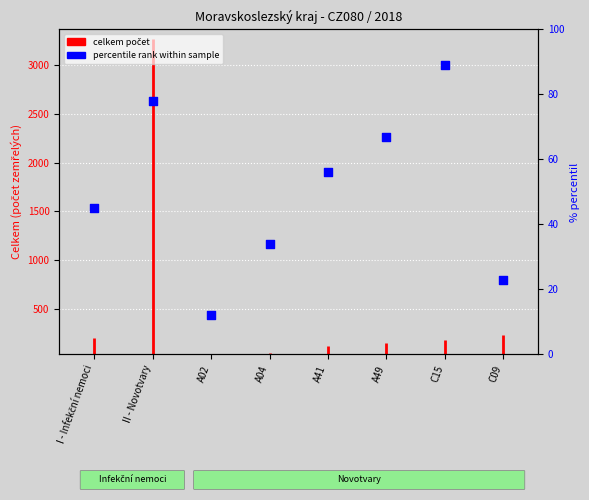

Between A04 and C15, which is larger?

C15